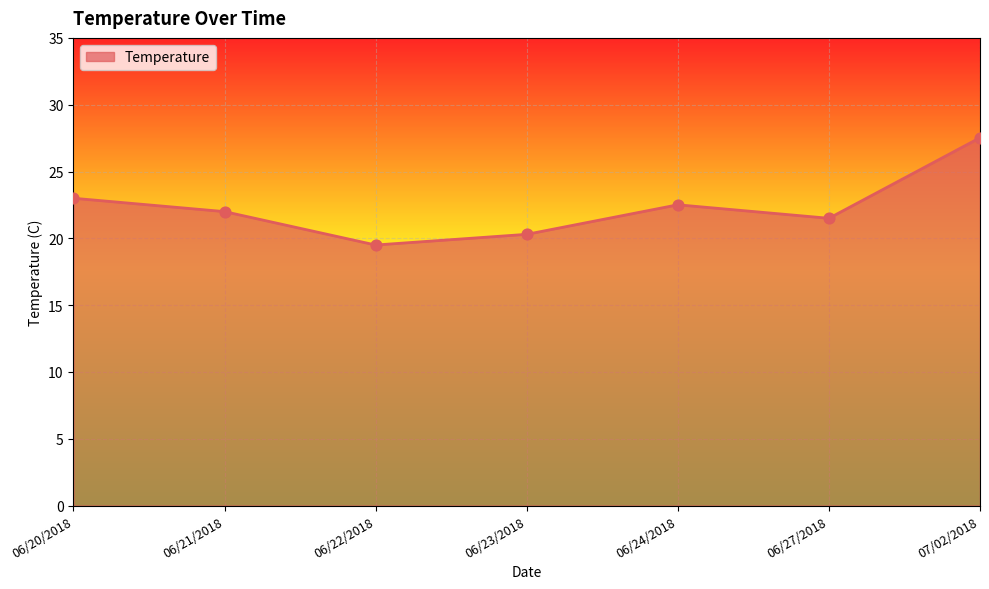

Between 06/21/2018 and 06/27/2018, which is larger?

06/21/2018